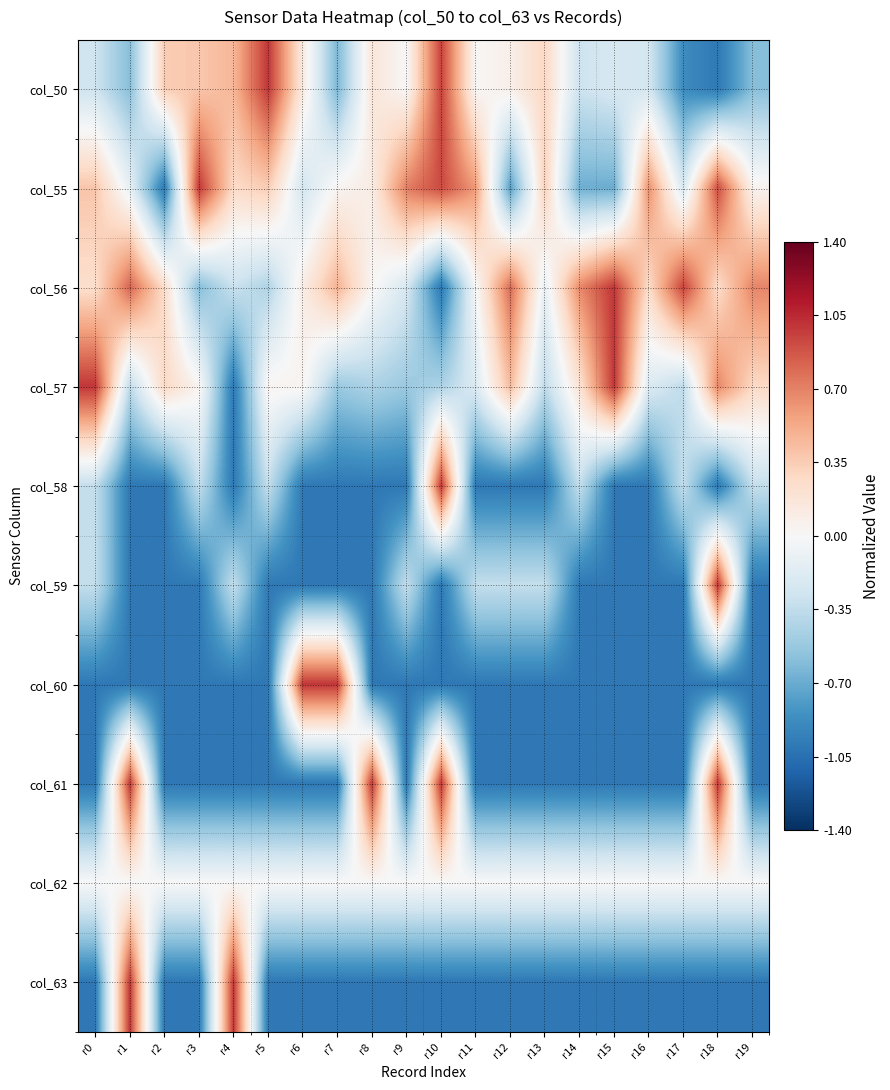

Reading right to left, extract all data points from this chart.

col_50: r19=-0.6	r18=-1.0	r17=-0.9	r16=-0.3	r15=-0.2	r14=-0.3	r13=0.3	r12=0.1	r11=0.0	r10=1.0	r9=0.0	r8=0.2	r7=-0.6	r6=0.1	r5=1.0	r4=0.5	r3=0.4	r2=0.4	r1=-0.6	r0=-0.3
col_55: r19=0.0	r18=0.9	r17=-0.2	r16=0.6	r15=-0.7	r14=-0.7	r13=0.3	r12=-0.8	r11=0.6	r10=0.9	r9=0.7	r8=0.1	r7=0.0	r6=-0.3	r5=0.4	r4=0.3	r3=1.0	r2=-1.0	r1=-0.1	r0=0.4
col_56: r19=0.7	r18=0.3	r17=1.0	r16=0.3	r15=1.0	r14=0.7	r13=-0.1	r12=0.8	r11=-0.0	r10=-1.0	r9=-0.2	r8=0.0	r7=0.5	r6=0.1	r5=-0.4	r4=-0.3	r3=-0.6	r2=0.3	r1=0.8	r0=0.2
col_57: r19=0.3	r18=0.7	r17=-0.4	r16=-0.2	r15=1.0	r14=0.2	r13=-0.4	r12=0.4	r11=-0.2	r10=-0.4	r9=-0.5	r8=-0.4	r7=-0.5	r6=0.0	r5=0.0	r4=-1.0	r3=0.0	r2=0.3	r1=-0.4	r0=1.0
col_58: r19=-0.3	r18=-1.0	r17=-0.3	r16=-1.0	r15=-1.0	r14=-0.3	r13=-1.0	r12=-1.0	r11=-1.0	r10=1.0	r9=-1.0	r8=-1.0	r7=-1.0	r6=-1.0	r5=-0.3	r4=-1.0	r3=-0.3	r2=-1.0	r1=-1.0	r0=-0.3
col_59: r19=-1.0	r18=1.0	r17=-1.0	r16=-1.0	r15=-1.0	r14=-1.0	r13=-0.3	r12=-0.3	r11=-0.3	r10=-1.0	r9=-0.3	r8=-1.0	r7=-1.0	r6=-1.0	r5=-1.0	r4=-0.3	r3=-1.0	r2=-1.0	r1=-1.0	r0=-0.3
col_60: r19=-1.0	r18=-1.0	r17=-1.0	r16=-1.0	r15=-1.0	r14=-1.0	r13=-1.0	r12=-1.0	r11=-1.0	r10=-1.0	r9=-1.0	r8=-1.0	r7=1.0	r6=1.0	r5=-1.0	r4=-1.0	r3=-1.0	r2=-1.0	r1=-1.0	r0=-1.0
col_61: r19=-1.0	r18=1.0	r17=-1.0	r16=-1.0	r15=-1.0	r14=-1.0	r13=-1.0	r12=-1.0	r11=-1.0	r10=1.0	r9=-1.0	r8=1.0	r7=-1.0	r6=-1.0	r5=-1.0	r4=-1.0	r3=-1.0	r2=-1.0	r1=1.0	r0=-1.0
col_62: r19=0.0	r18=0.0	r17=0.0	r16=0.0	r15=0.0	r14=0.0	r13=0.0	r12=0.0	r11=0.0	r10=0.0	r9=0.0	r8=0.0	r7=0.0	r6=0.0	r5=0.0	r4=0.0	r3=0.0	r2=0.0	r1=0.0	r0=0.0
col_63: r19=-1.0	r18=-1.0	r17=-1.0	r16=-1.0	r15=-1.0	r14=-1.0	r13=-1.0	r12=-1.0	r11=-1.0	r10=-1.0	r9=-1.0	r8=-1.0	r7=-1.0	r6=-1.0	r5=-1.0	r4=1.0	r3=-1.0	r2=-1.0	r1=1.0	r0=-1.0